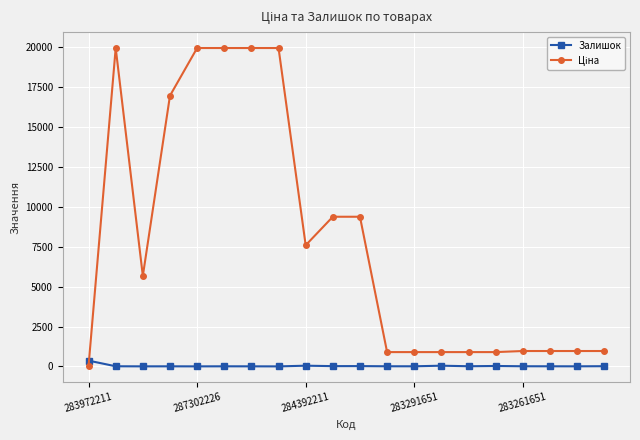

What is the maximum value shown in the chart?

19964.2